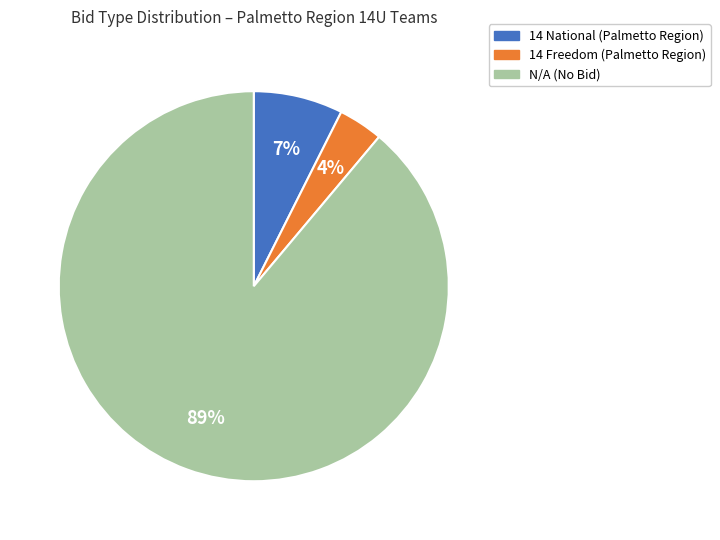

How many segments does this pie chart have?

3